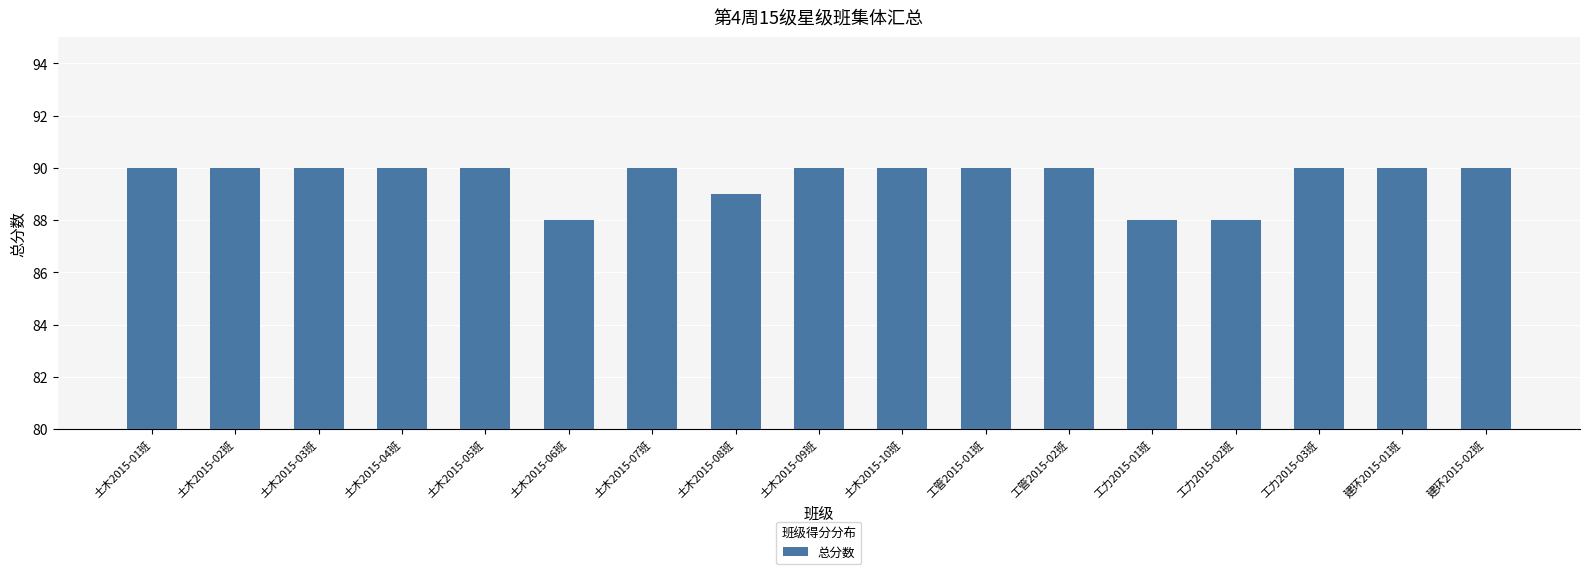

What is the label of the 16th bar from the left?

建环2015-01班